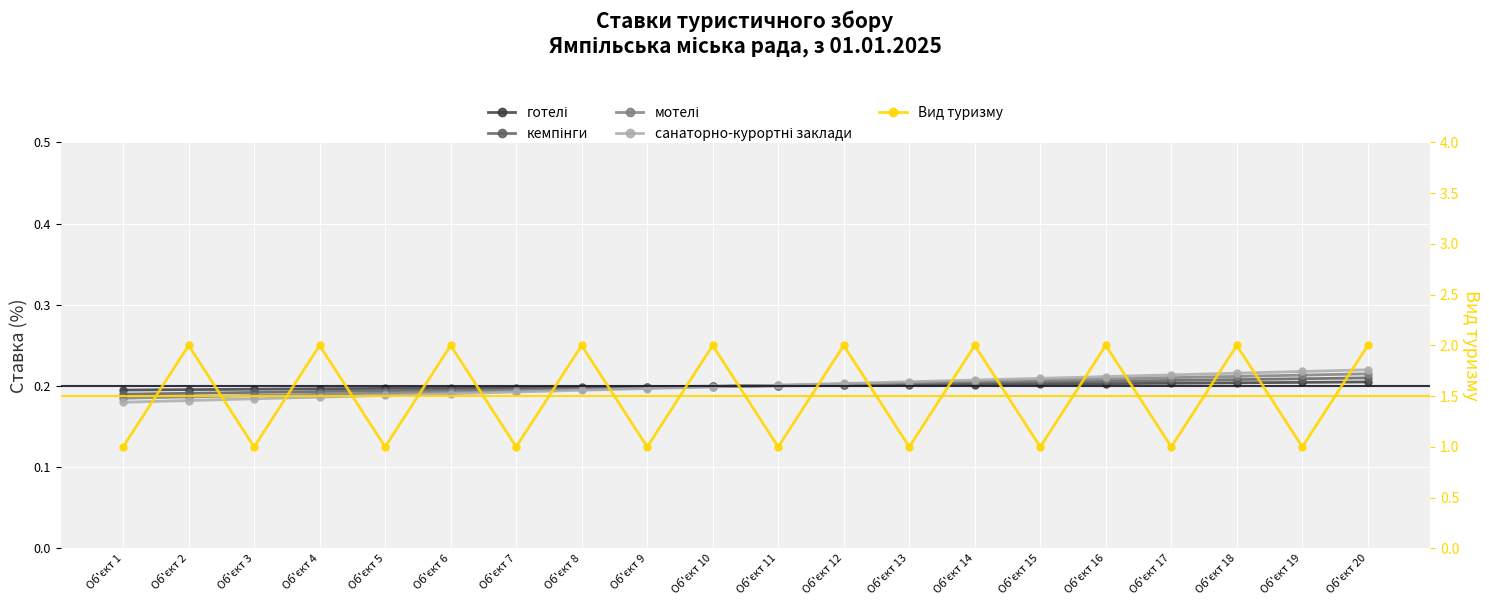

List the labels in order of Вид туризму value, smallest first.

Об'єкт 1, Об'єкт 3, Об'єкт 5, Об'єкт 7, Об'єкт 9, Об'єкт 11, Об'єкт 13, Об'єкт 15, Об'єкт 17, Об'єкт 19, Об'єкт 2, Об'єкт 4, Об'єкт 6, Об'єкт 8, Об'єкт 10, Об'єкт 12, Об'єкт 14, Об'єкт 16, Об'єкт 18, Об'єкт 20